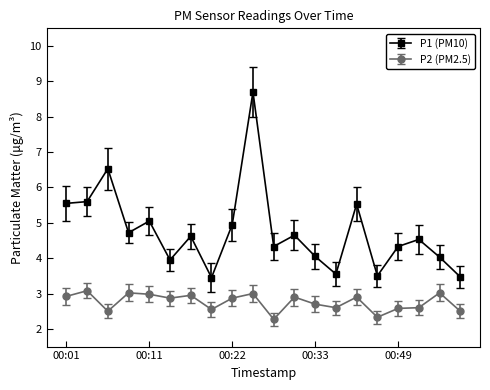

What is the average value of the P1 (PM10) series?

4.8